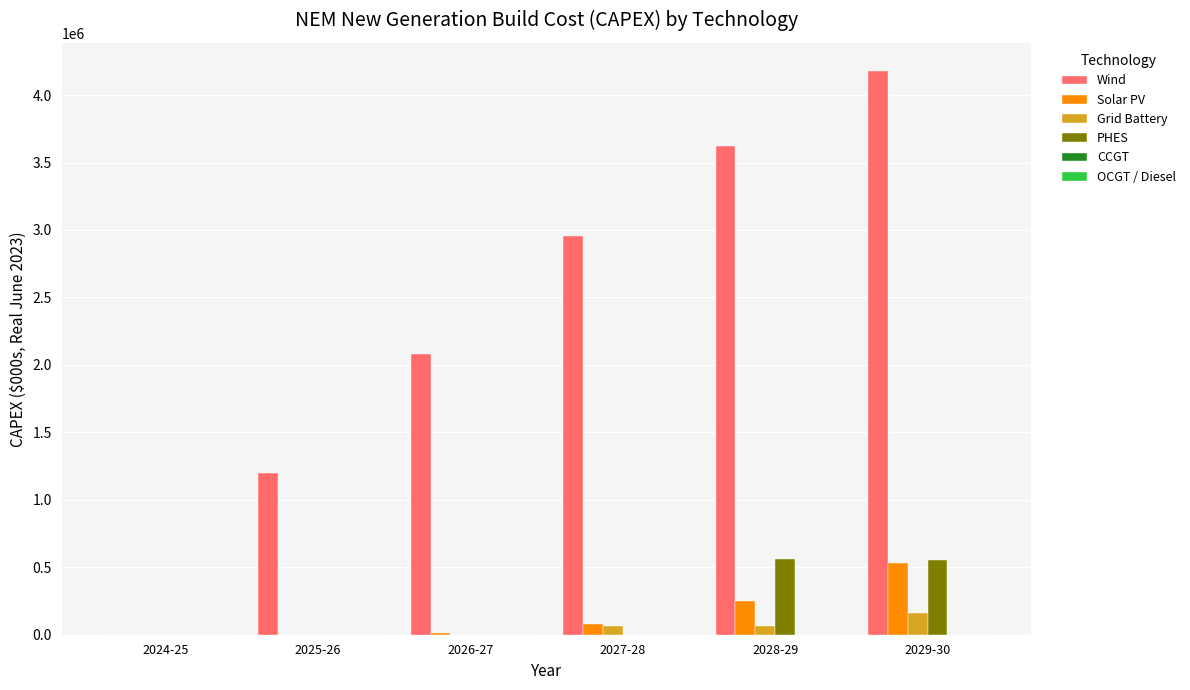

Between 2025-26 and 2029-30, which series saw the biggest shift?

Wind